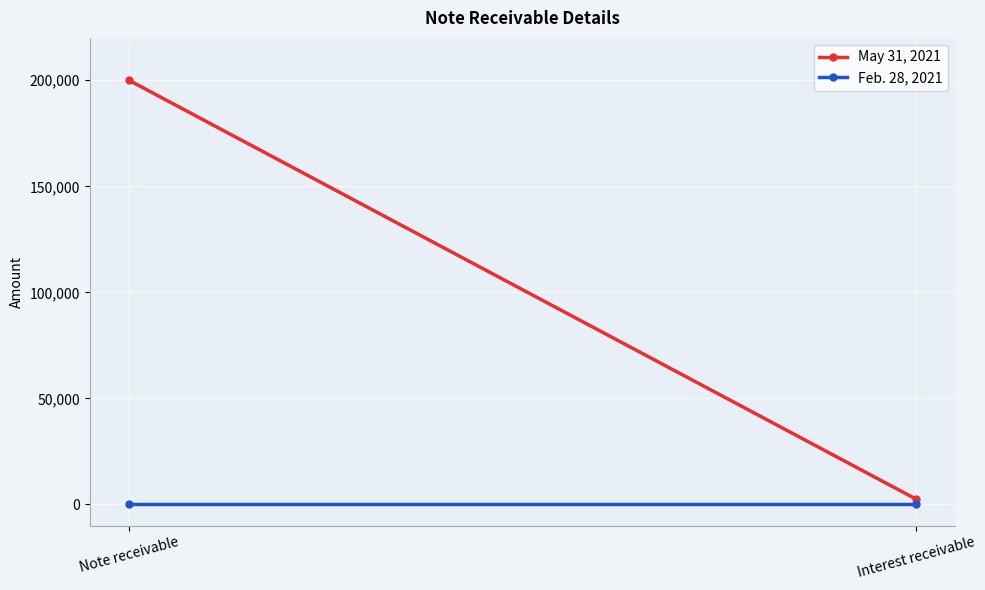

What are all the series names shown in the legend?

May 31, 2021, Feb. 28, 2021